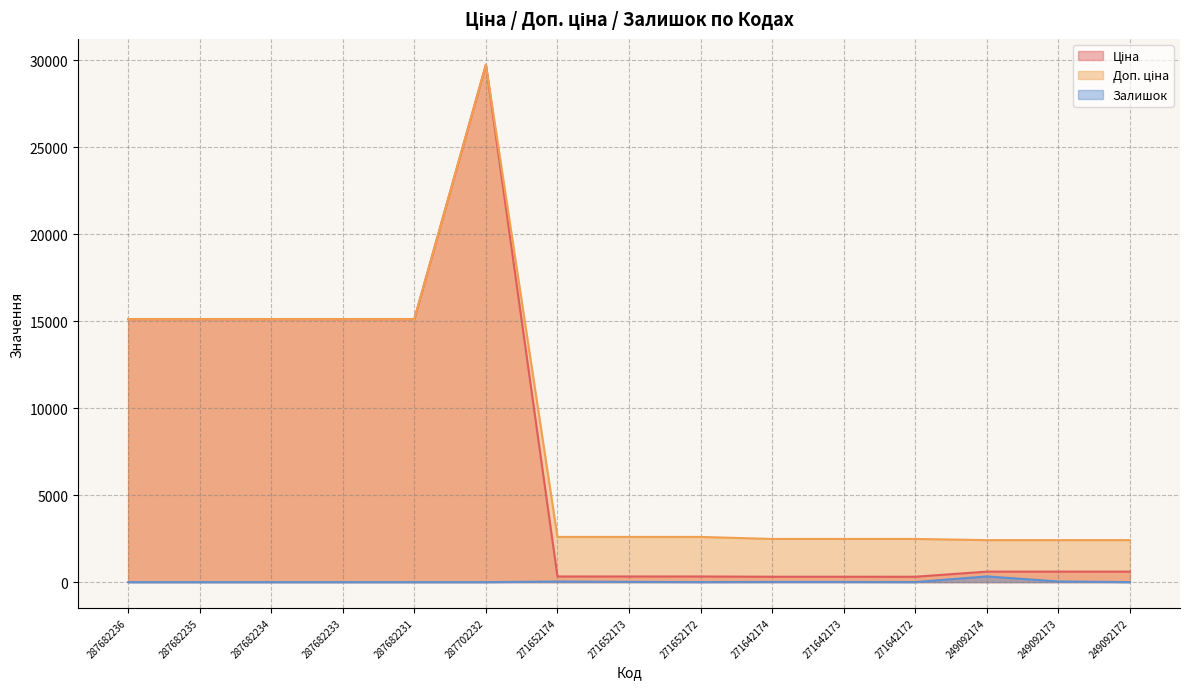

At which label does Доп. ціна reach its minimum?

249092174